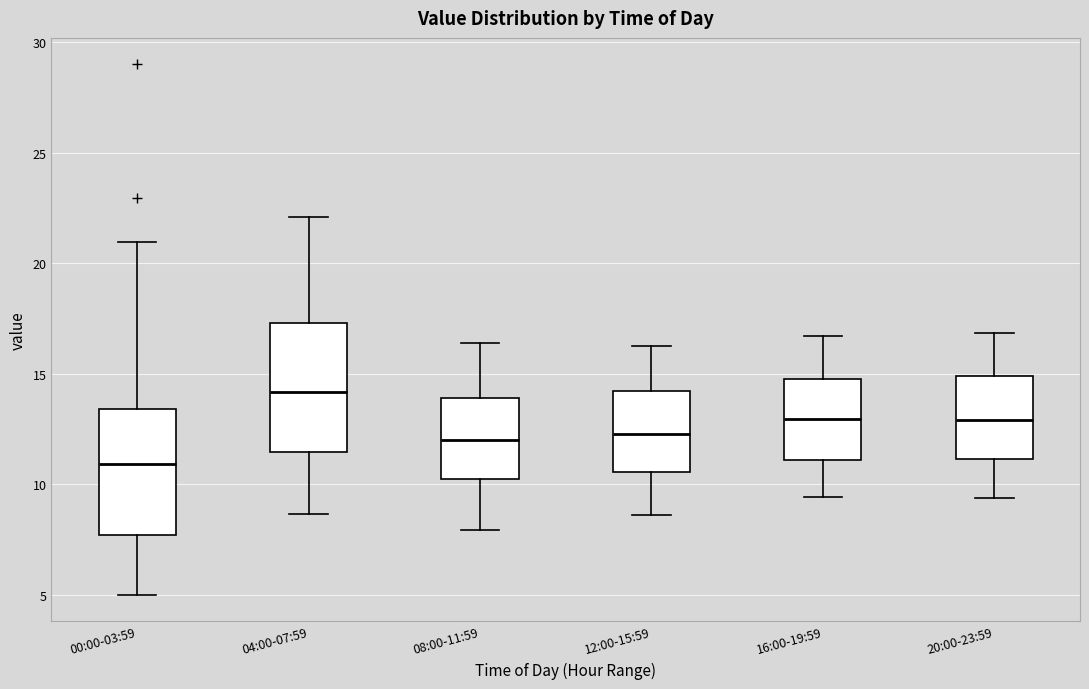

Reading left to right, transcribe this box plot: for each box, give where its median line is, the range the box spans, and where its two whiskers end, as read against the y-axis. The values are not printed on the chart, so give them approximately, as read against the axis.

00:00-03:59: median 11.0, box 7.5 to 13.5, whiskers 5.0 to 21.0
04:00-07:59: median 14.0, box 11.5 to 17.5, whiskers 8.5 to 22.0
08:00-11:59: median 12.0, box 10.5 to 14.0, whiskers 8.0 to 16.5
12:00-15:59: median 12.5, box 10.5 to 14.0, whiskers 8.5 to 16.5
16:00-19:59: median 13.0, box 11.0 to 15.0, whiskers 9.5 to 16.5
20:00-23:59: median 13.0, box 11.0 to 15.0, whiskers 9.5 to 17.0